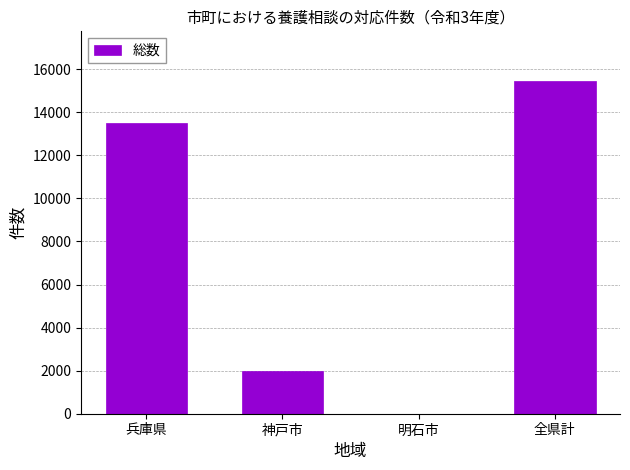

What is the sum of the values at 神戸市 and 兵庫県?

15443